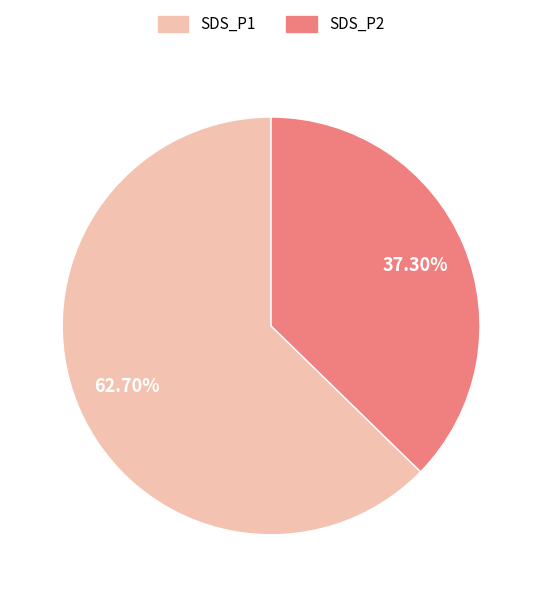

How many segments does this pie chart have?

2